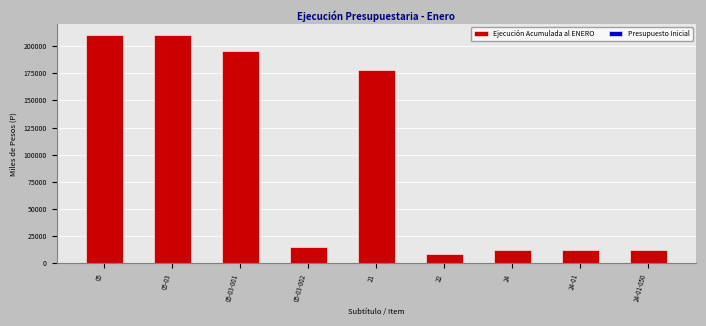

What is the label of the 2nd bar from the right?

24-01